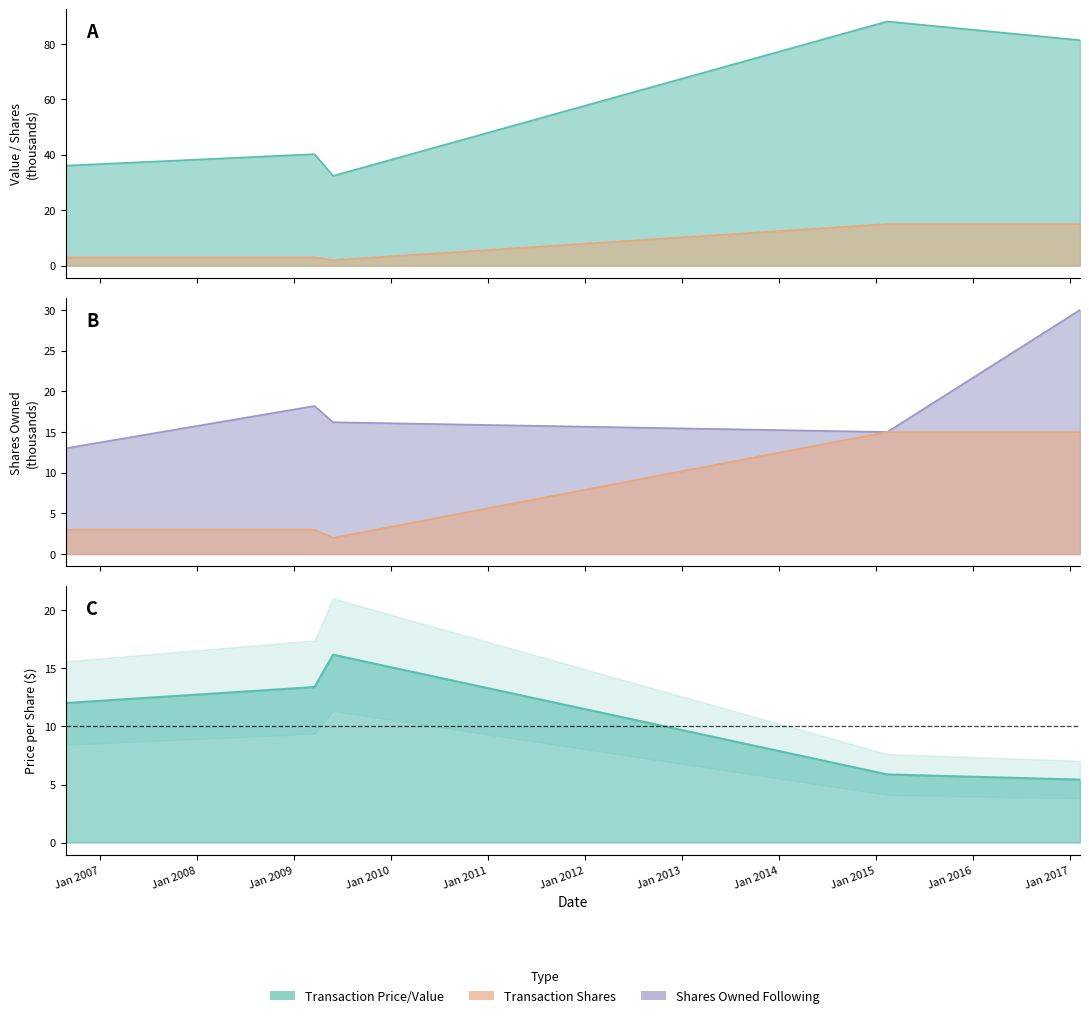

What value does the transactionShares series have at 2009-03-19?

3.0